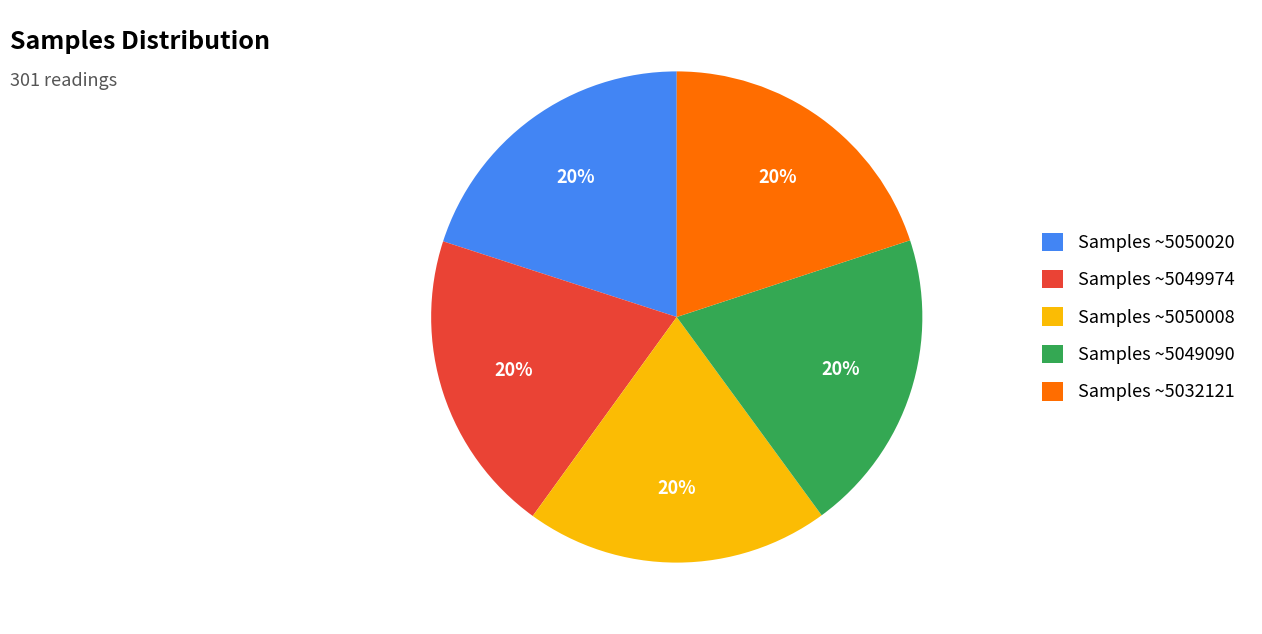

To the nearest percent, what is the average slice percentage?

20%